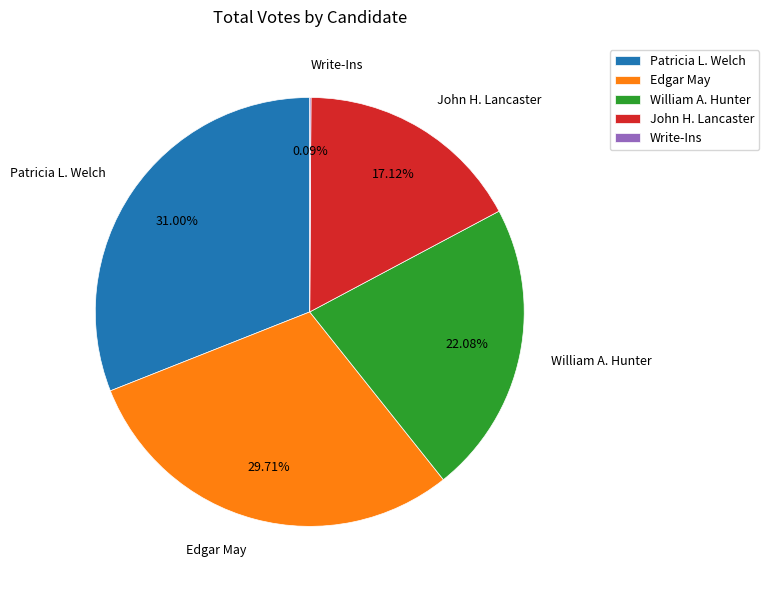

What is the largest slice in the pie chart?

Patricia L. Welch